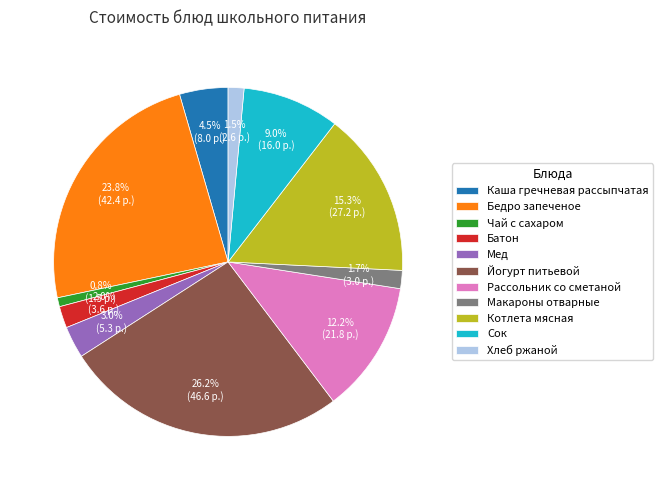

Is it true that Йогурт питьевой is 21% of the pie?

False